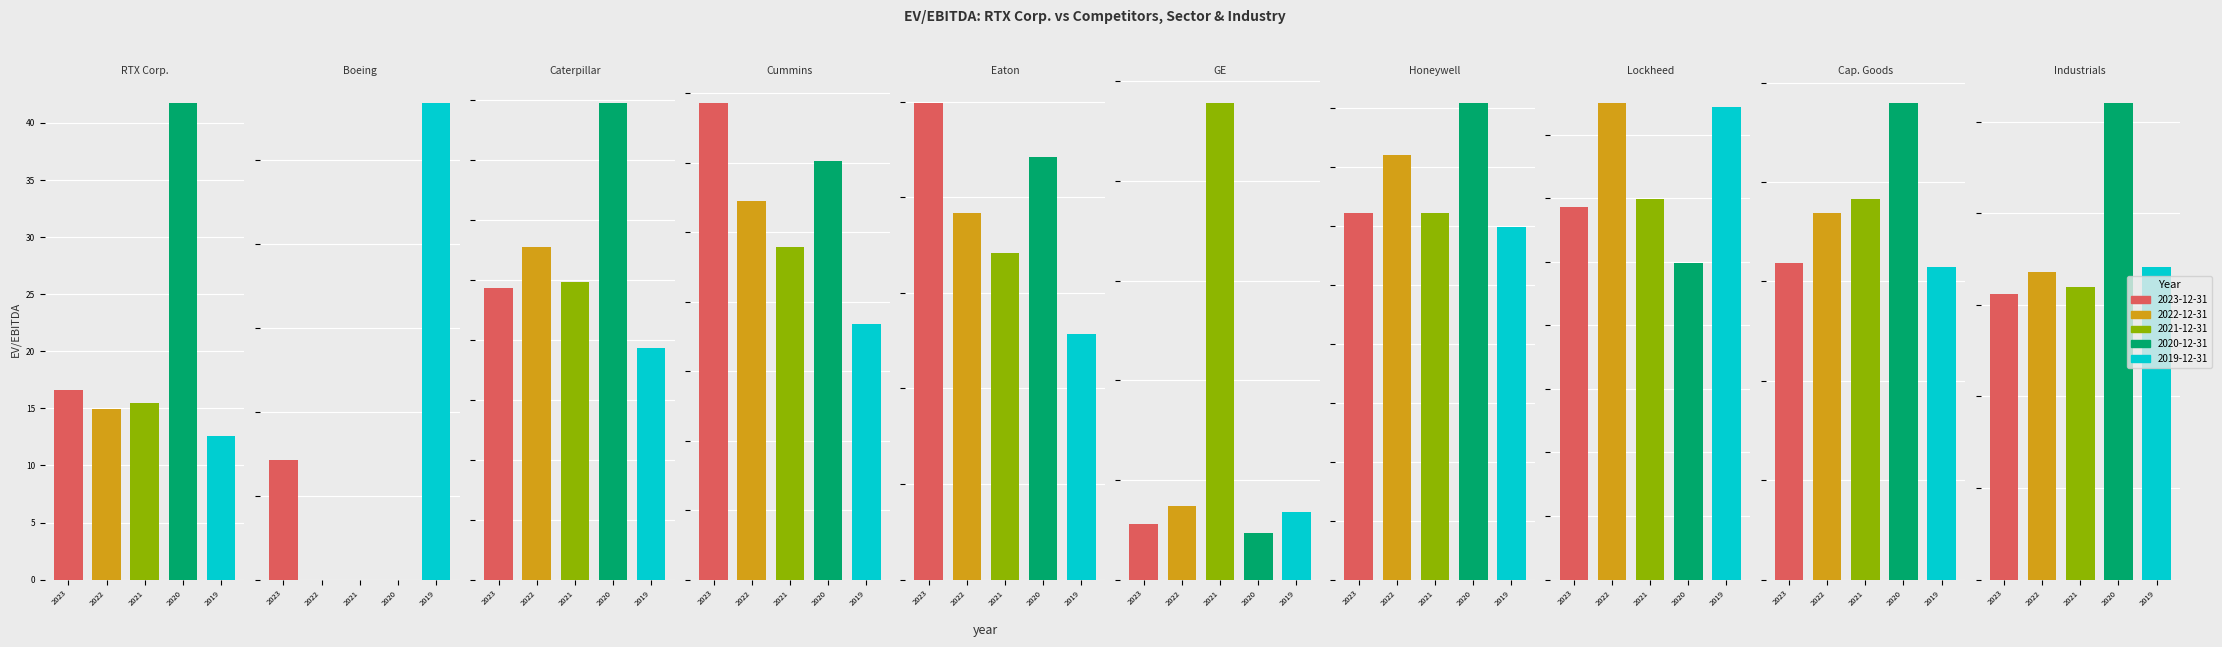

At RTX Corp., list the series in order from largest to smallest.

2020-12-31, 2023-12-31, 2021-12-31, 2022-12-31, 2019-12-31